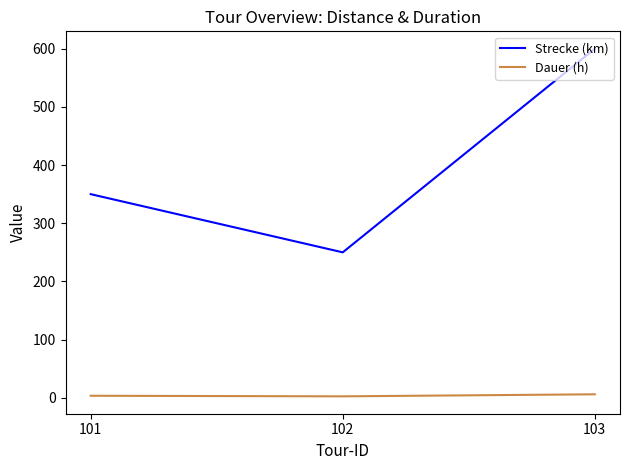

At how many categories does at least one series exceed 253?

2